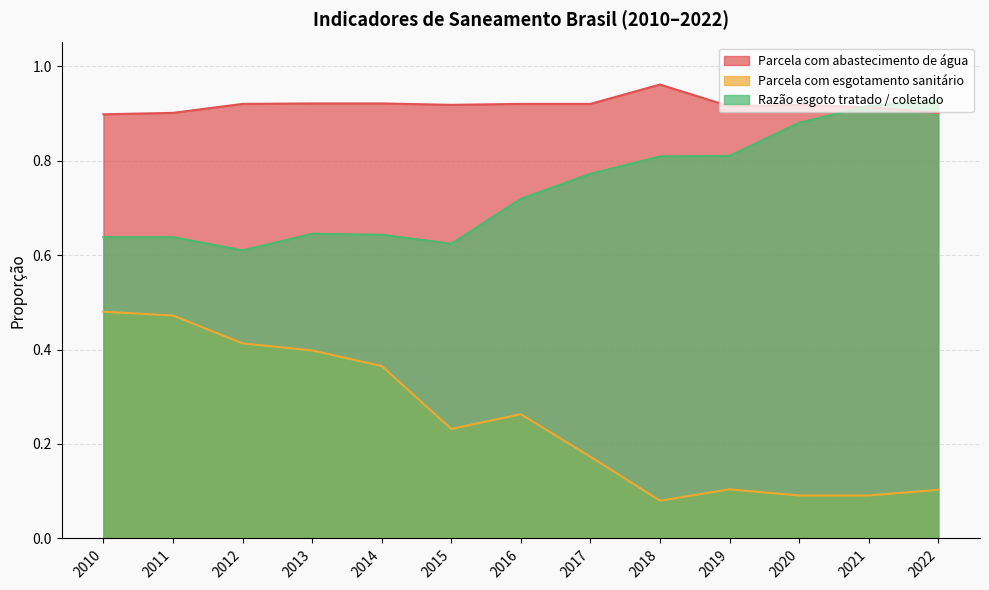

What is the value of the Parcela com esgotamento sanitário point at the 9th from the left?

0.1